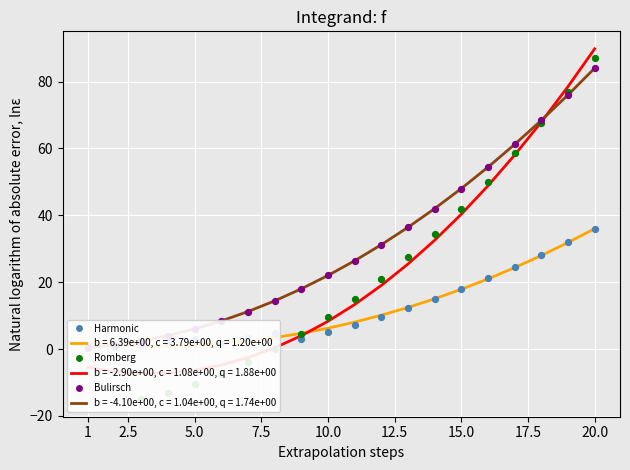

Which series contains the lowest Y value?

Romberg